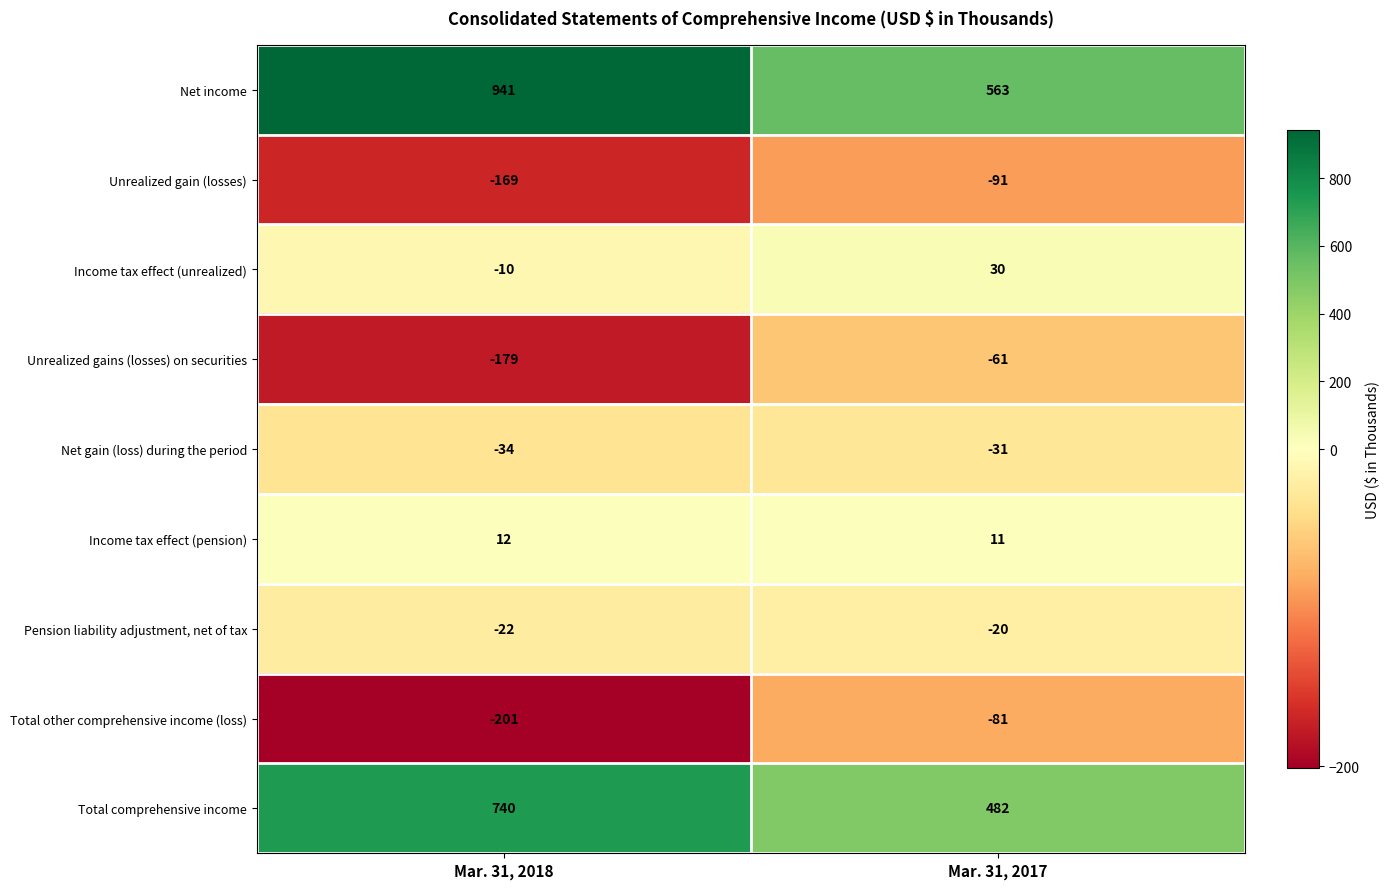

What is the difference between the maximum and minimum values in the Unrealized gain (losses) series?

78